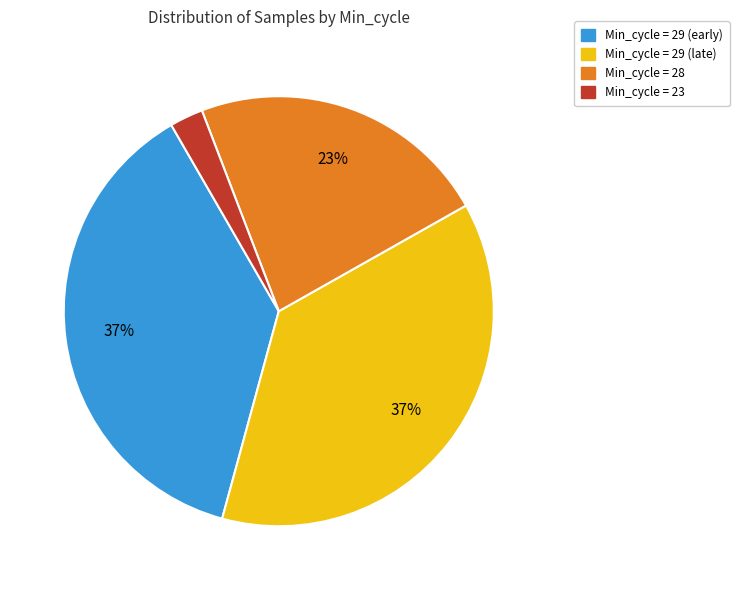

To the nearest percent, what is the average slice percentage?

25%